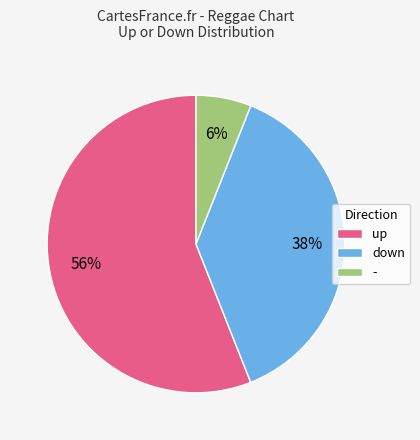

To the nearest percent, what portion does down represent?

38%